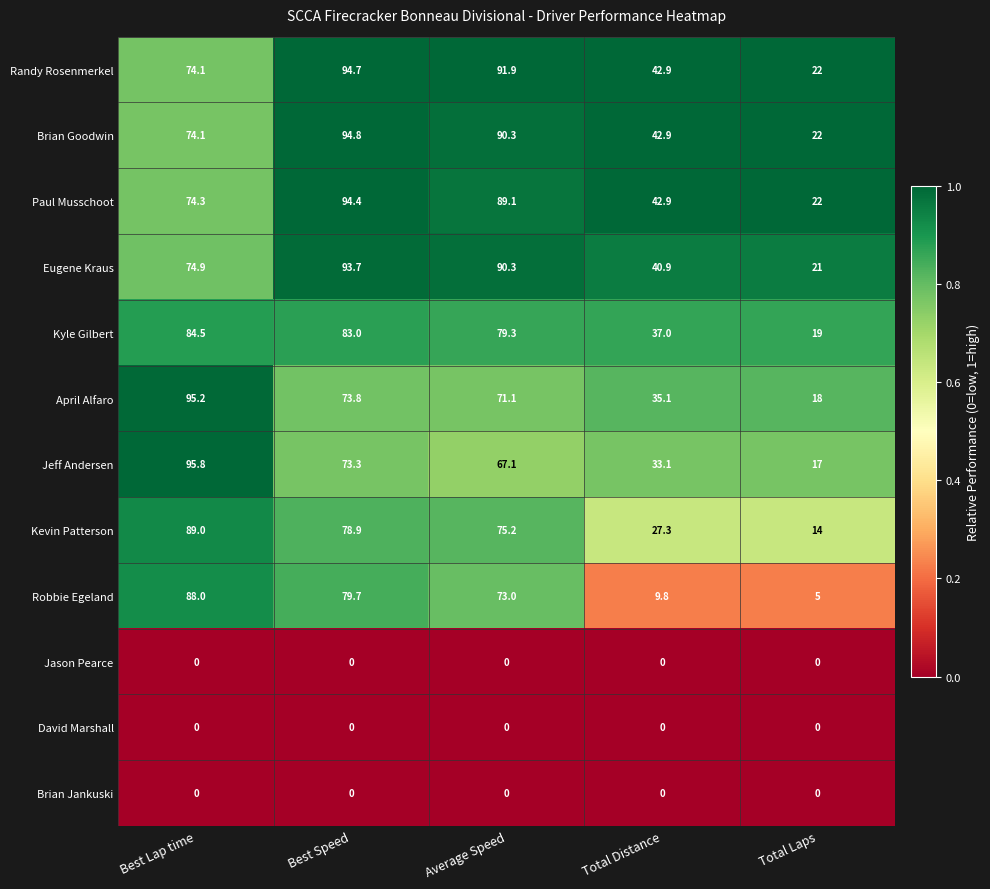

Which series has the largest total across all categories?

Randy Rosenmerkel